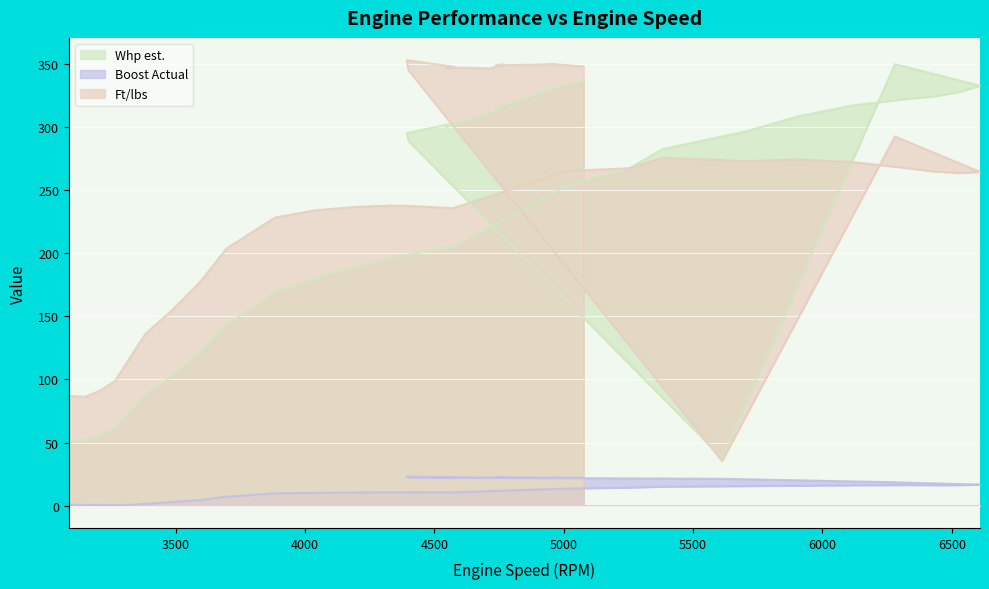

Reading right to left, what are all the values shown in this chart?

Whp est.: 5077=336.4	4953=330.1	4960=330.6	4902=326.2	4738=314.9	4763=317.1	4717=311.2	4601=304.1	4546=300.2	4577=303.1	4393=295.3	4400=289.1	5612=37.8	6280=349.9	6609=332.9	6527=327.6	6426=324.1	6326=322.3	6112=317.1	5901=308.3	5707=296.7	5382=282.6	5254=267.5	5003=252.7	4826=232.1	4571=205.2	4401=199.1	4329=196.0	4203=189.6	4040=180.1	3883=168.8	3696=143.3	3594=121.3	3485=102.7	3384=87.9	3336=77.1	3265=61.4	3208=55.7	3151=51.8	3087=51.0
Boost Actual: 5077=22.1	4953=22.3	4960=22.1	4902=22.3	4738=22.4	4763=22.3	4717=22.2	4601=22.2	4546=22.2	4577=22.4	4393=23.1	4400=22.3	5612=21.3	6280=18.5	6609=16.6	6527=16.3	6426=16.2	6326=16.3	6112=16.1	5901=15.8	5707=15.5	5382=15.0	5254=14.3	5003=13.5	4826=12.3	4571=10.6	4401=10.5	4329=10.6	4203=10.4	4040=10.2	3883=9.7	3696=7.1	3594=4.5	3485=2.8	3384=1.4	3336=0.7	3265=0.5	3208=0.5	3151=0.6	3087=0.7
Ft/lbs: 5077=348.0	4953=350.0	4960=350.1	4902=349.5	4738=349.0	4763=349.6	4717=346.5	4601=347.1	4546=346.8	4577=347.8	4393=353.1	4400=345.1	5612=35.4	6280=292.6	6609=264.5	6527=263.6	6426=264.9	6326=267.6	6112=272.4	5901=274.4	5707=273.1	5382=275.8	5254=267.4	5003=265.3	4826=252.6	4571=235.8	4401=237.6	4329=237.8	4203=236.8	4040=234.1	3883=228.3	3696=203.7	3594=177.2	3485=154.7	3384=136.4	3336=121.3	3265=98.7	3208=91.2	3151=86.4	3087=86.8